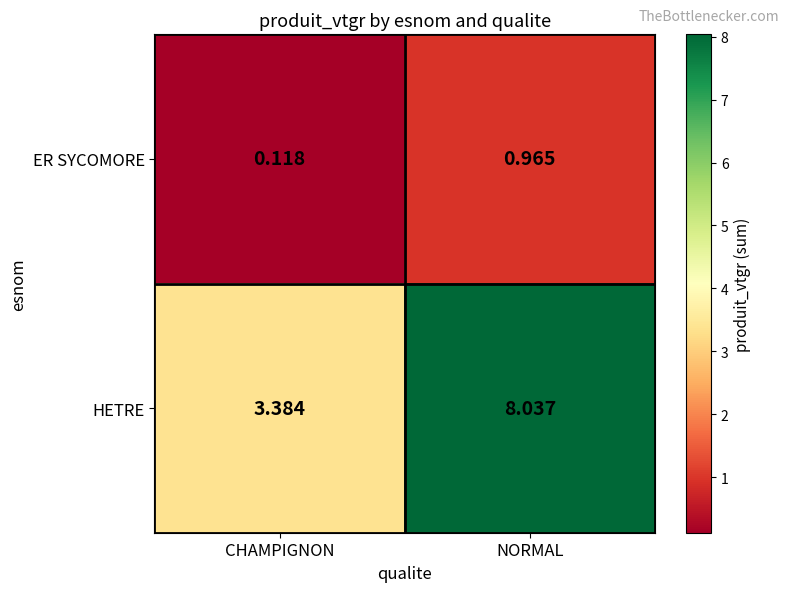

At which category does the chart reach its minimum across all series?

CHAMPIGNON